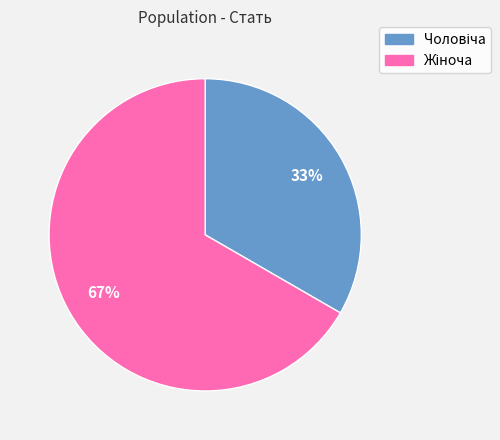

To the nearest percent, what is the average slice percentage?

50%